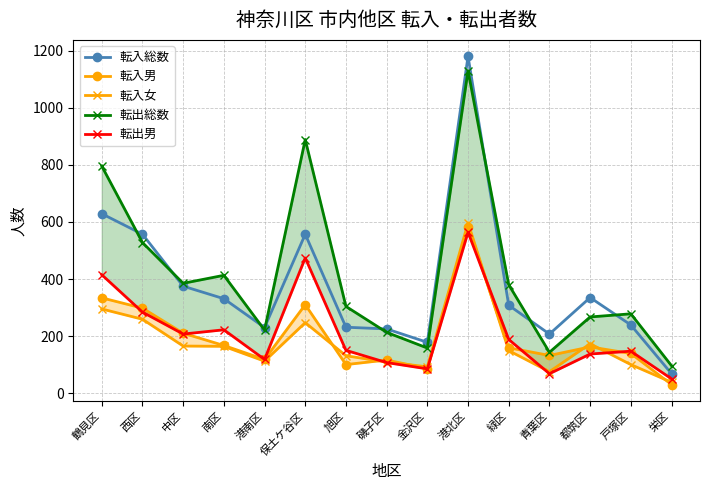

Is it true that 転入男 equals 37 at 旭区?

False